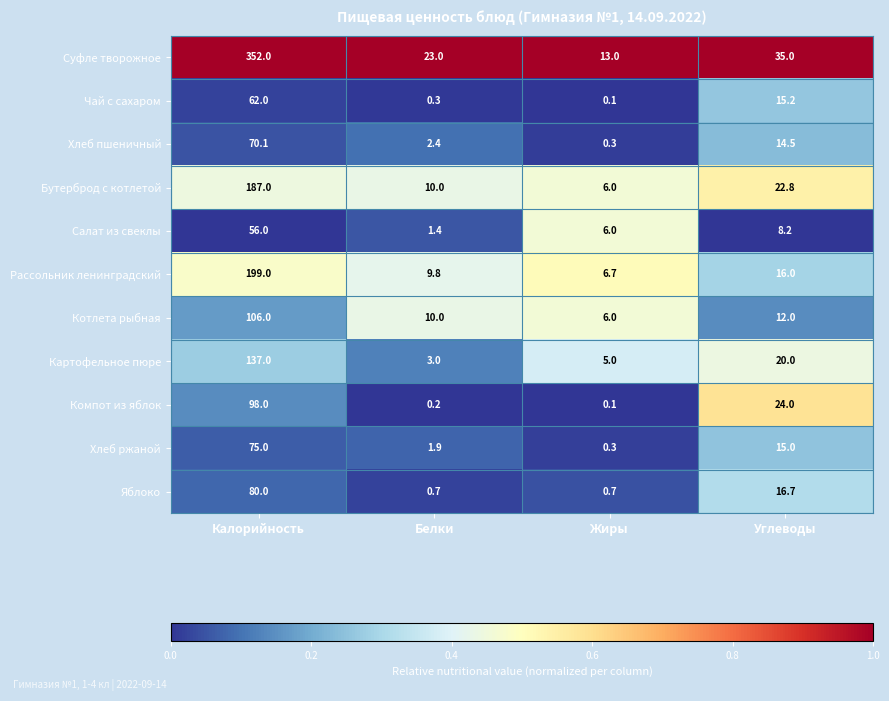

What is the difference between the Картофельное пюре values at Жиры and Углеводы?

15.0